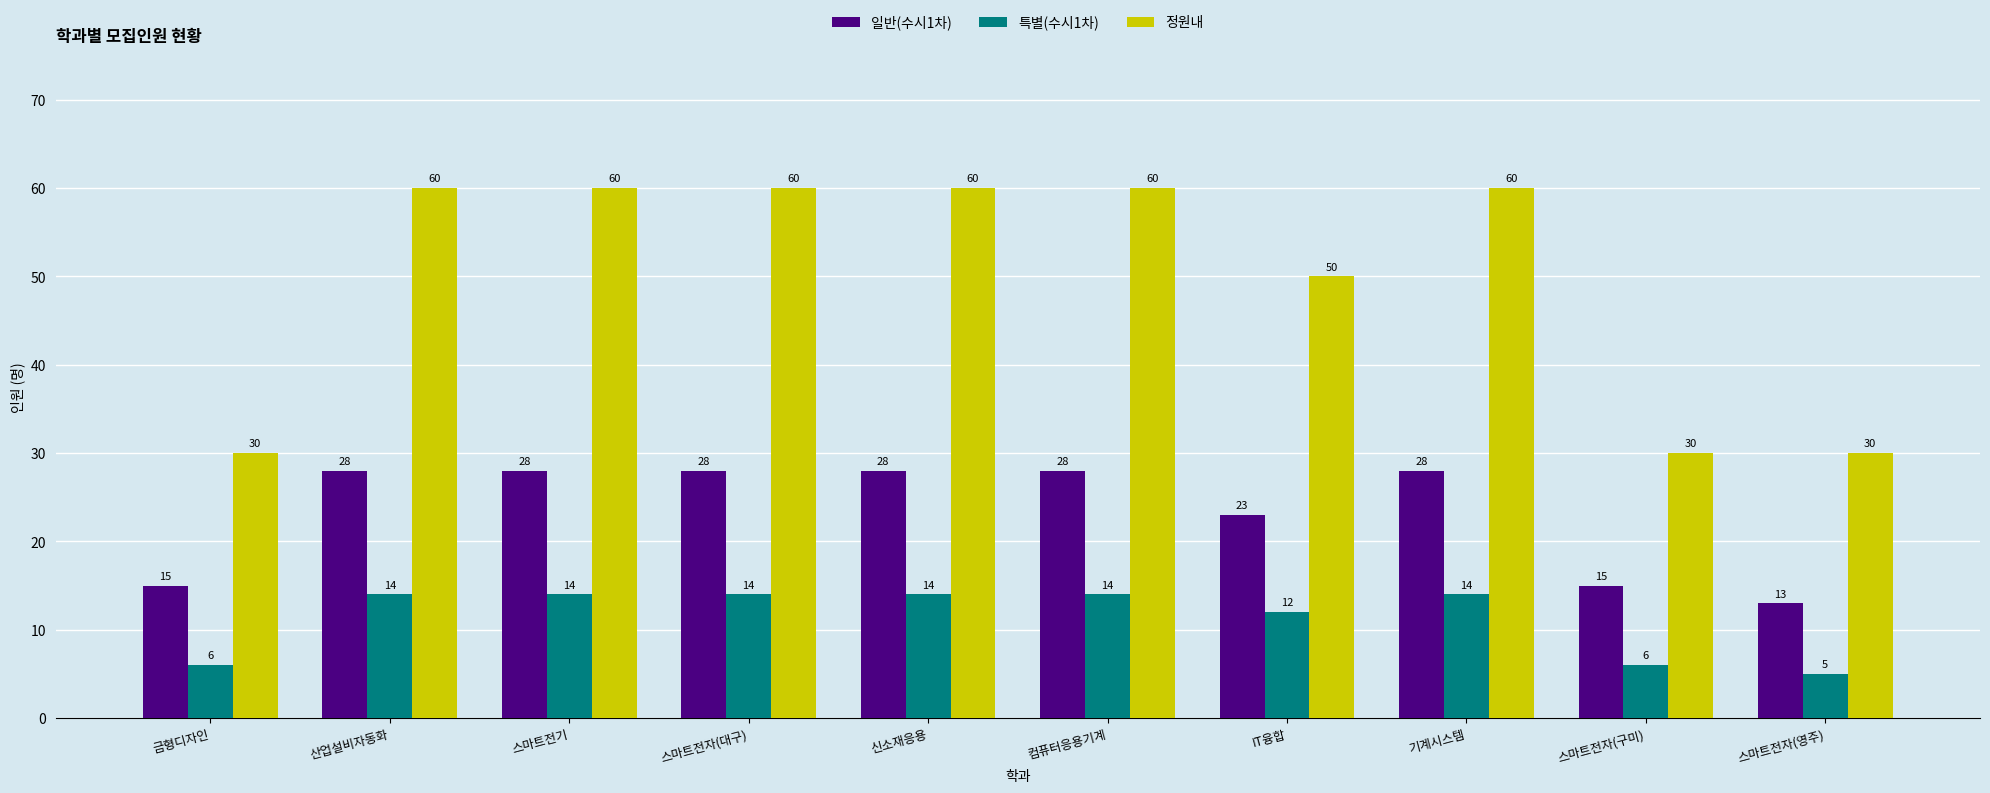

The value of 특별(수시1차) at IT융합 is 4. True or false?

False